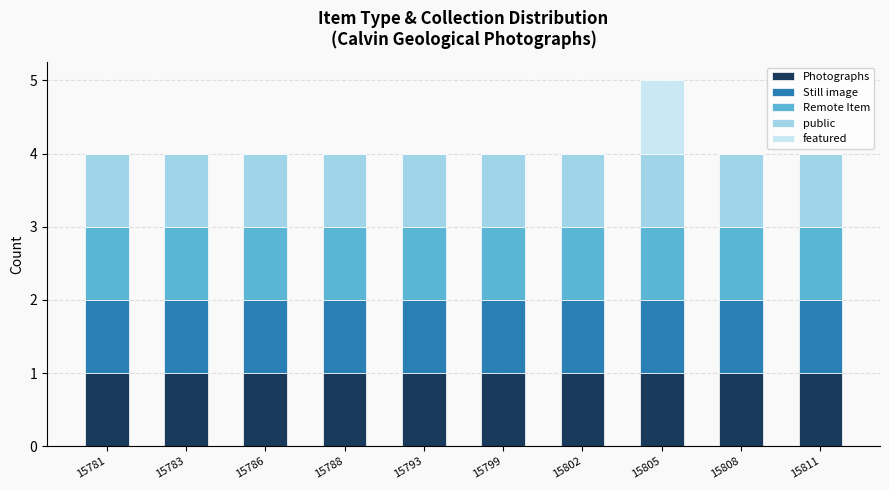

What is the sum of all Photographs values?

10